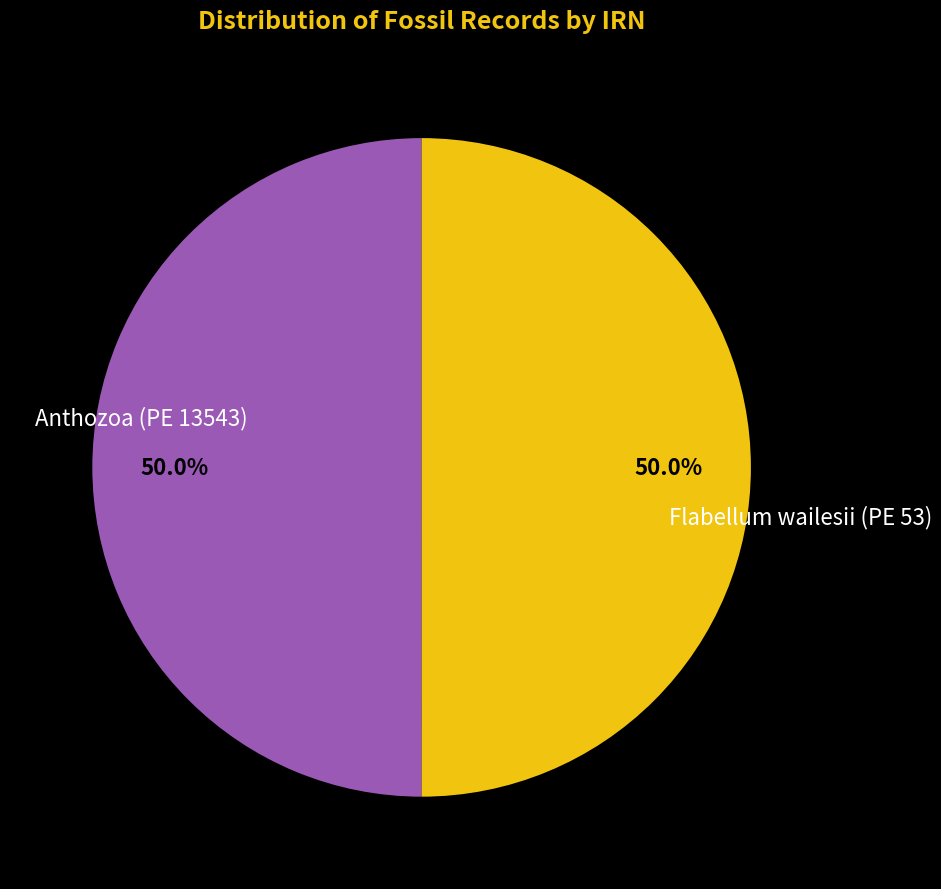

Count the number of slices in the pie.

2